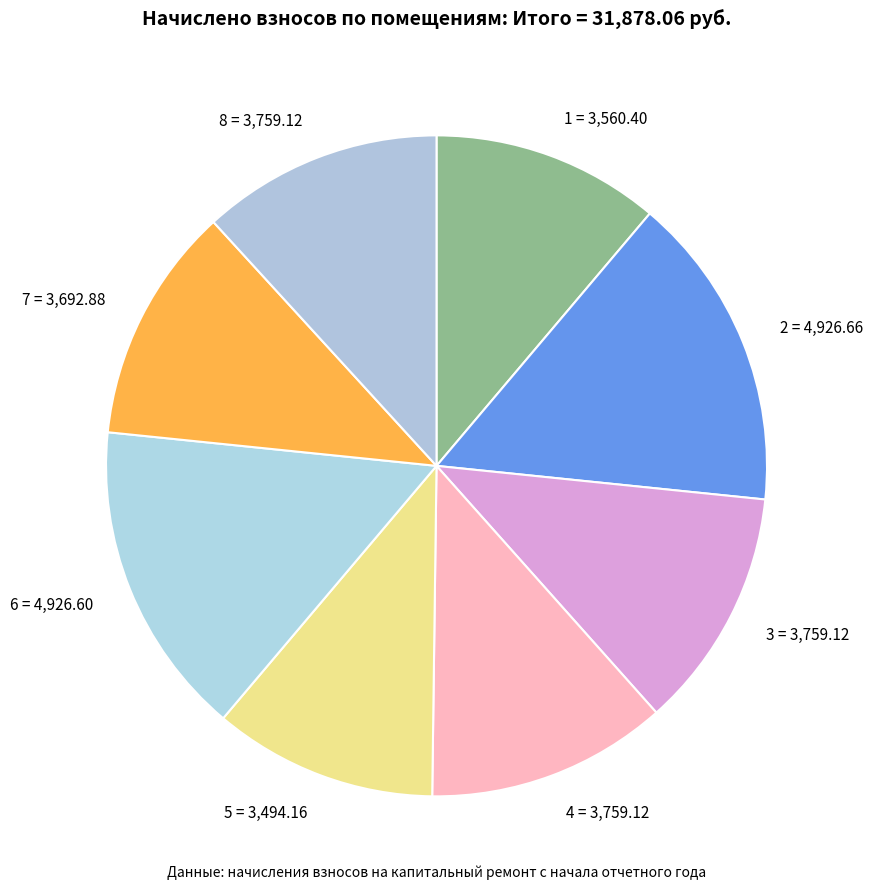

Is 2 the majority of the pie?

No